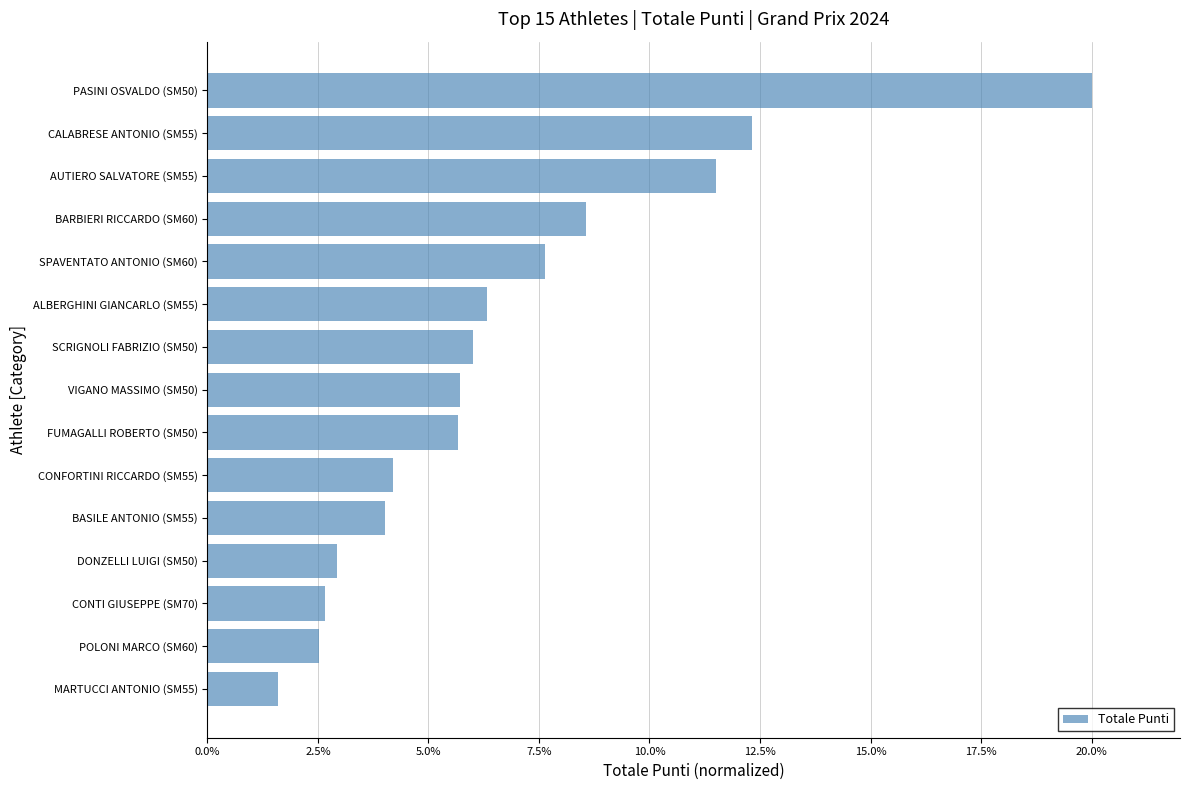

How many bars are there in total?

15